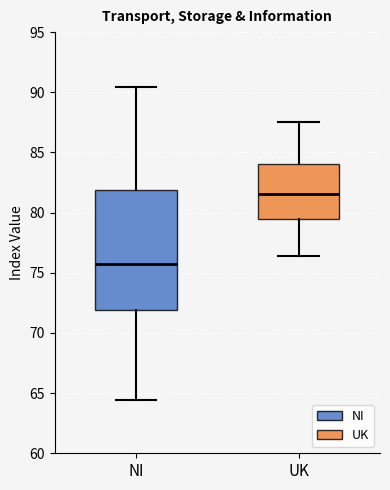

Reading left to right, transcribe this box plot: for each box, give where its median line is, the range the box spans, and where its two whiskers end, as read against the y-axis. The values are not printed on the chart, so give them approximately, as read against the axis.

NI: median 75.5, box 72.0 to 82.0, whiskers 64.5 to 90.5
UK: median 81.5, box 79.5 to 84.0, whiskers 76.5 to 87.5